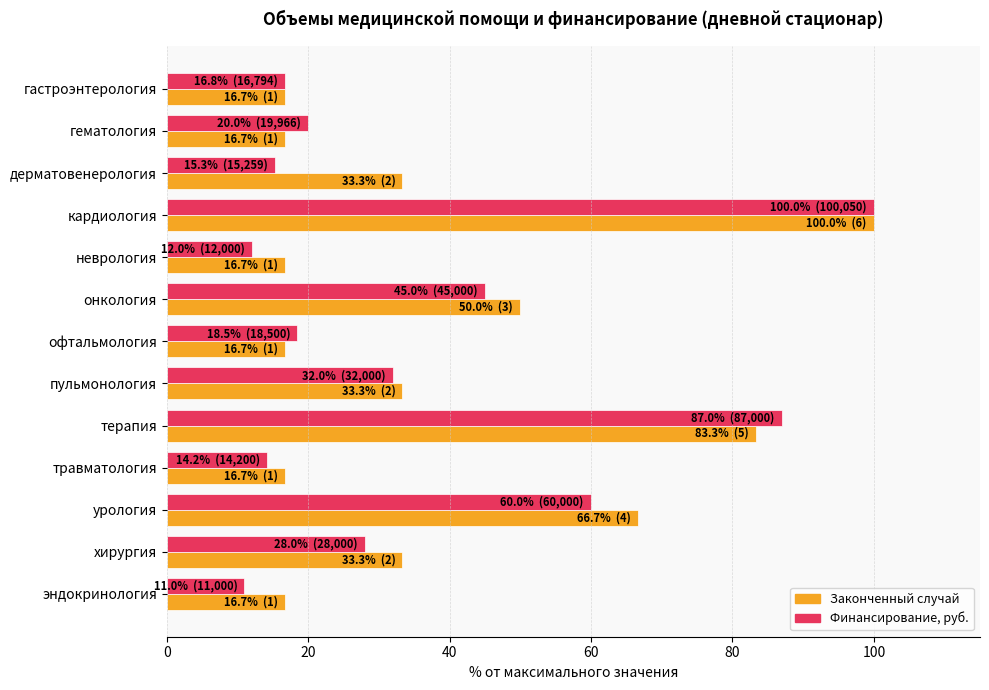

At which label is Финансирование, руб. closest to 55?

урология